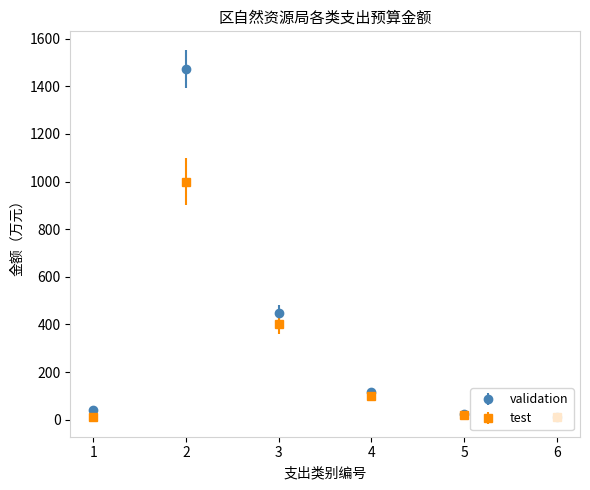

Which series has the largest total across all categories?

validation